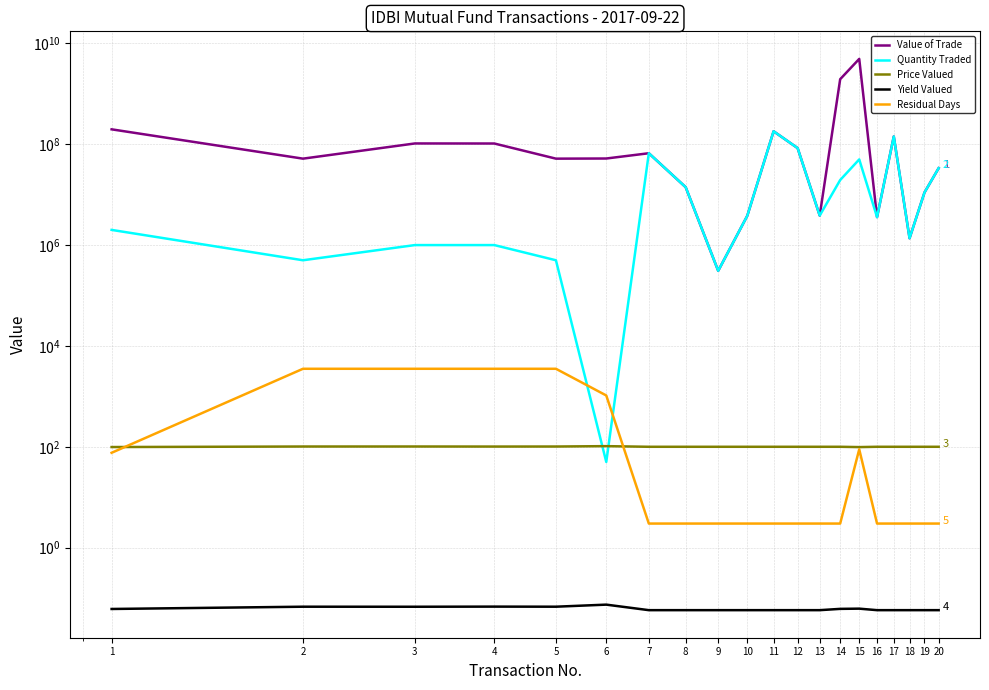

Rank the categories by Residual Days value from lowest to highest.

7, 8, 9, 10, 11, 12, 13, 14, 16, 17, 18, 19, 20, 1, 15, 6, 2, 3, 4, 5